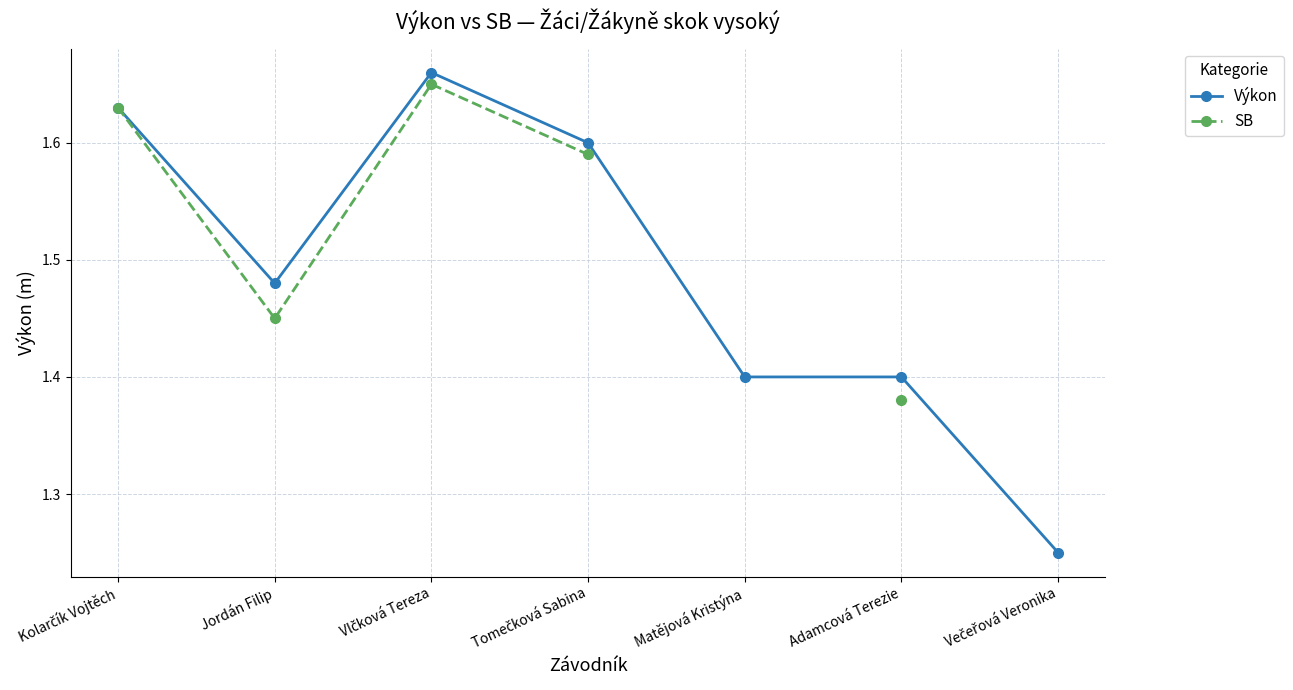

What is the difference between the maximum and minimum values in the SB series?

0.3